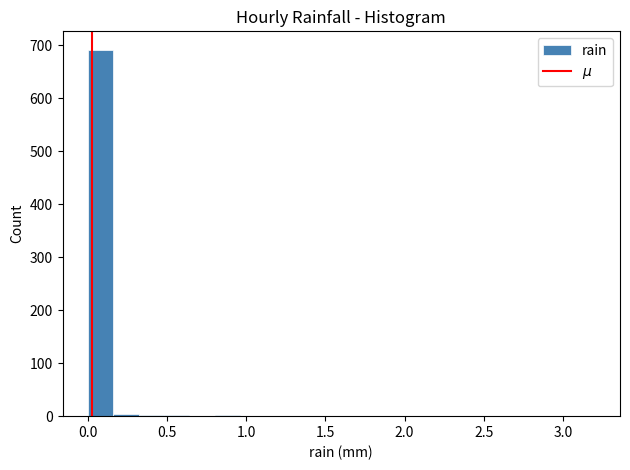

Read against the x-axis, roughly where is the centre of the tallest bar?

0.10